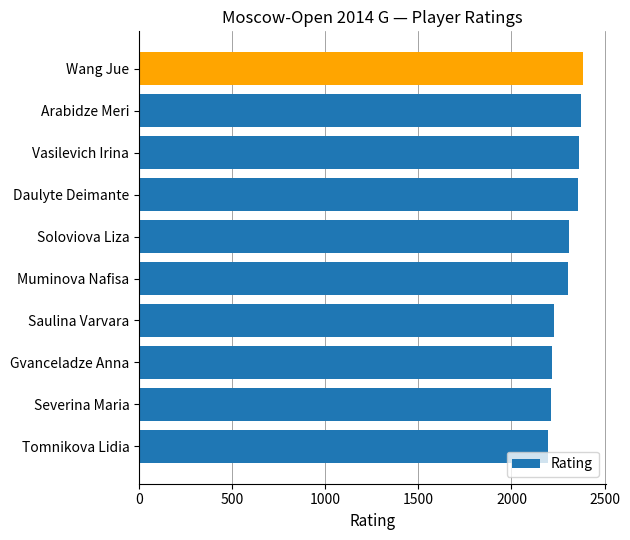

What is the smallest value displayed?

2195